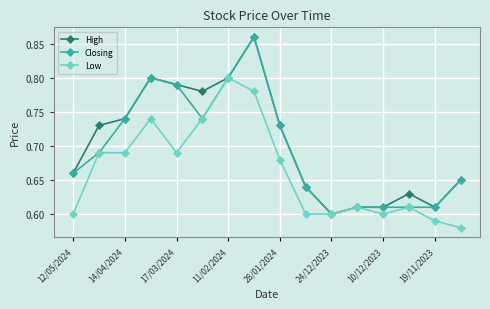

True or false: Low has more than 0 points higher than both neighbors.

True